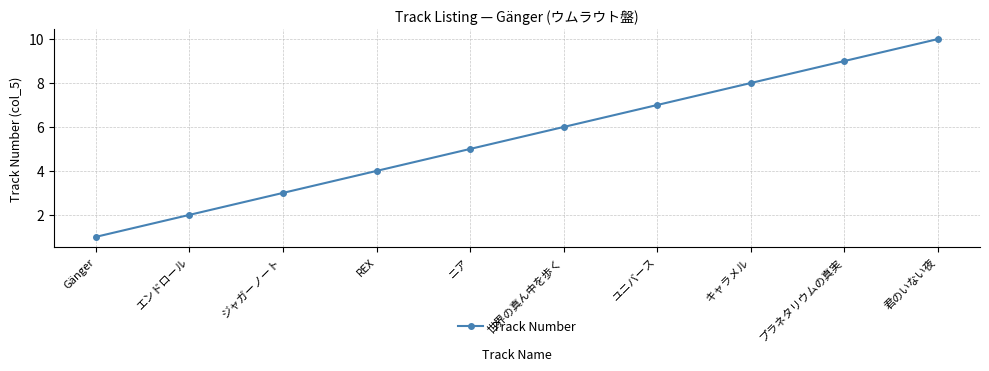

At which category does the chart reach its peak across all series?

君のいない夜